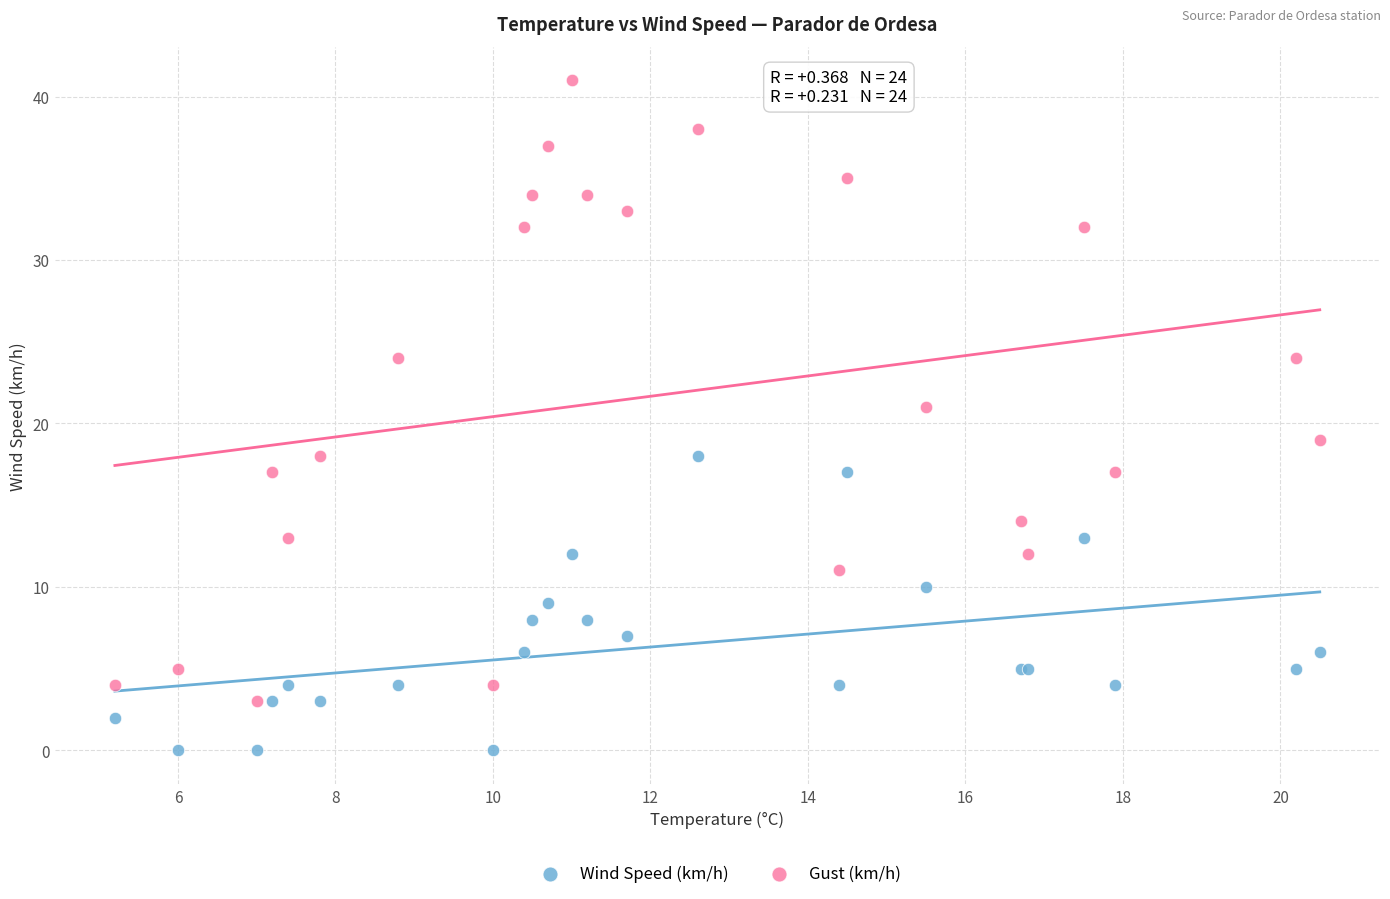

Which series contains the highest Y value?

Gust (km/h)